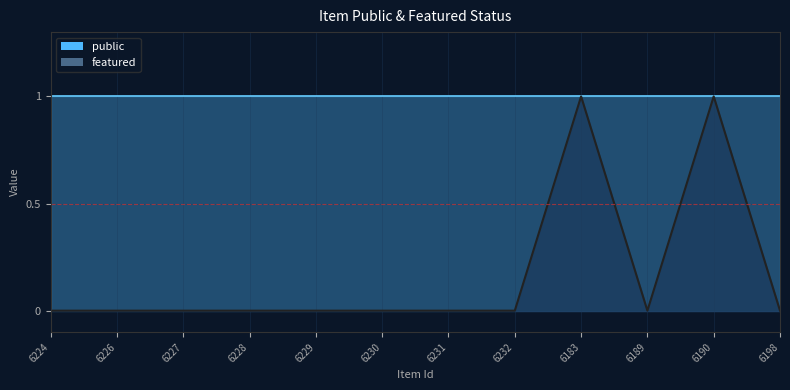

How many data points does each series have?

12